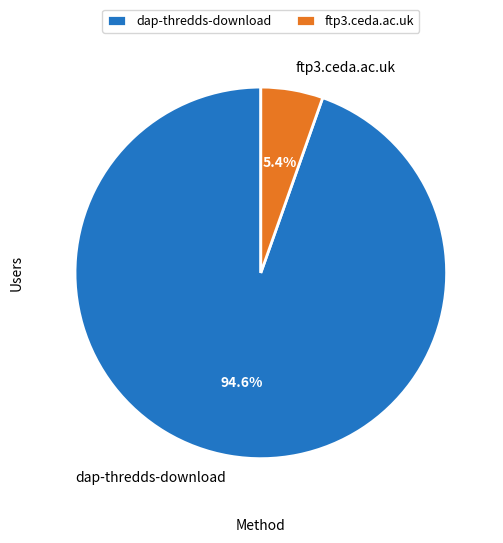

Rank the categories by value from highest to lowest.

dap-thredds-download, ftp3.ceda.ac.uk